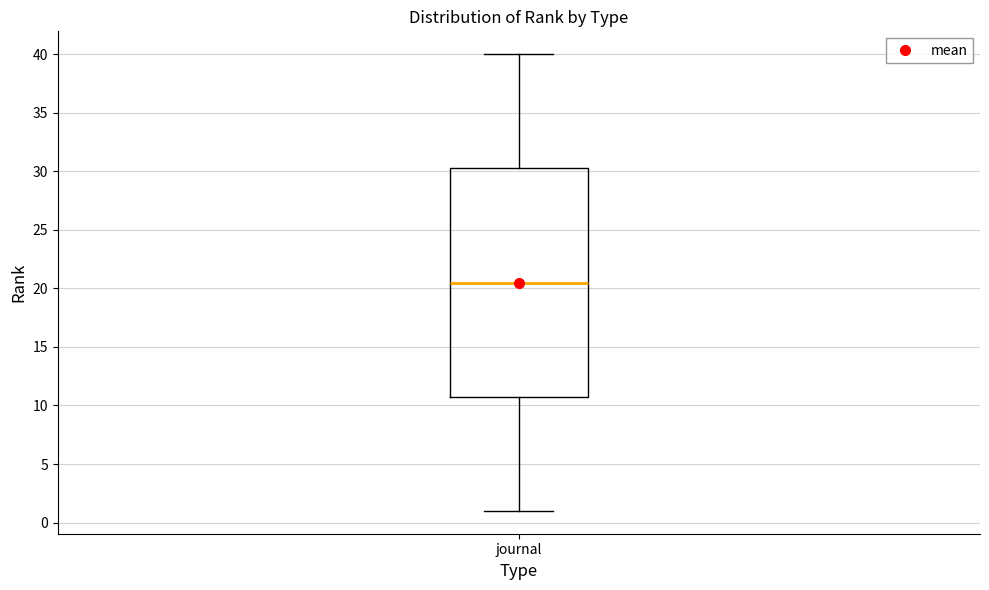

Transcribe this box plot: give where the median line is, the range the box spans, and where the two whiskers end, as read against the y-axis. The values are not printed on the chart, so give them approximately, as read against the axis.

median 20.5, box 11.0 to 30.5, whiskers 1.0 to 40.0